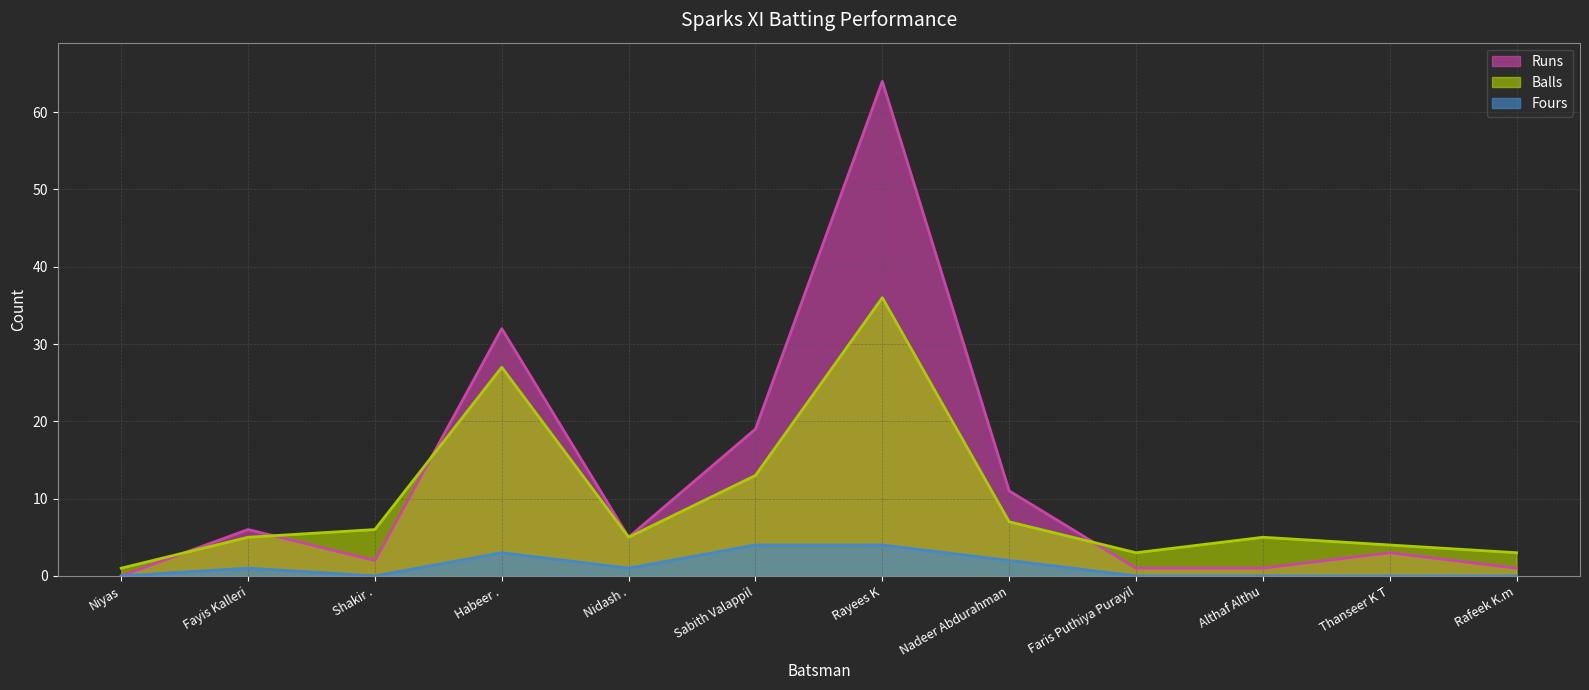

The value of Balls at Niyas is 1. True or false?

True